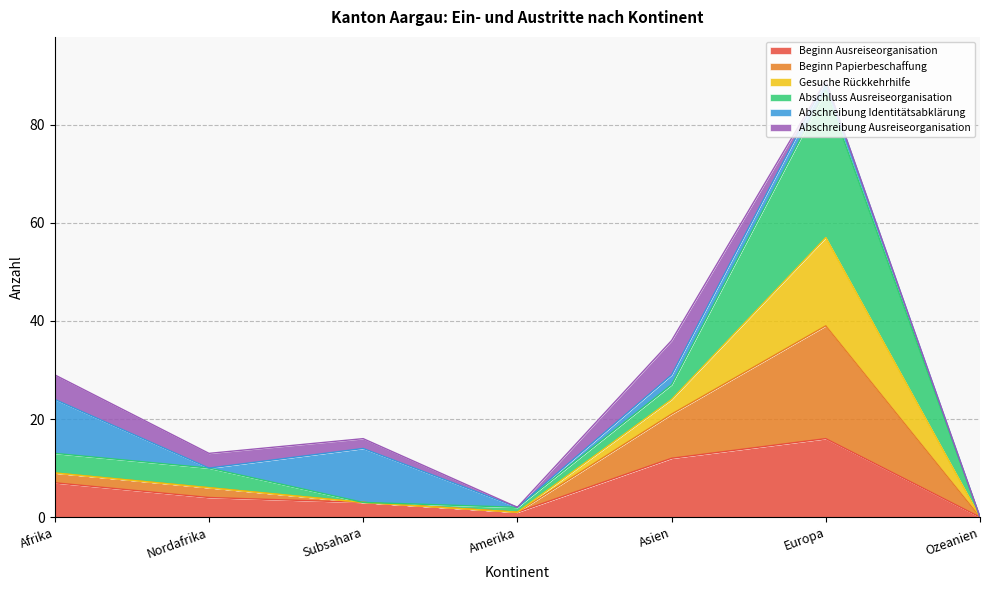

True or false: Beginn Papierbeschaffung and Gesuche Rückkehrhilfe cross at least once.

False